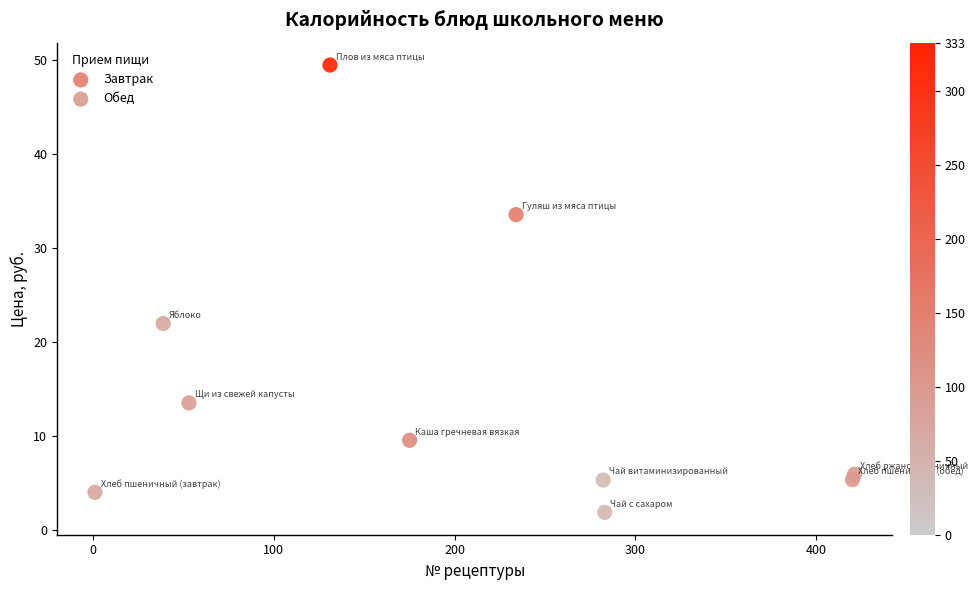

Which series reaches the maximum Y coordinate?

Обед